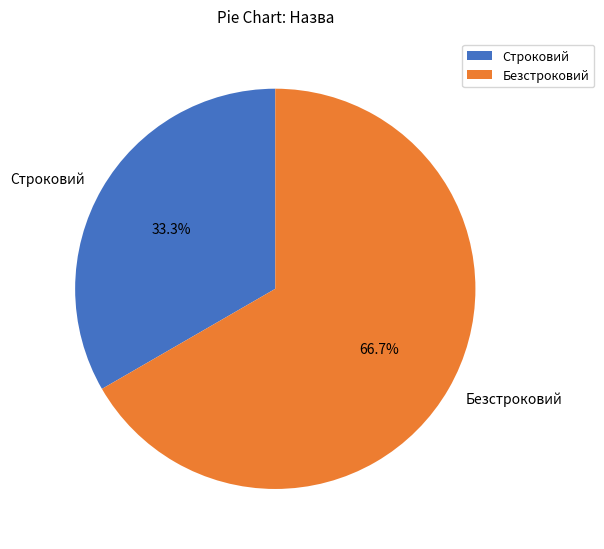

To the nearest percent, what is the difference between the Безстроковий and Строковий slice percentages?

33%